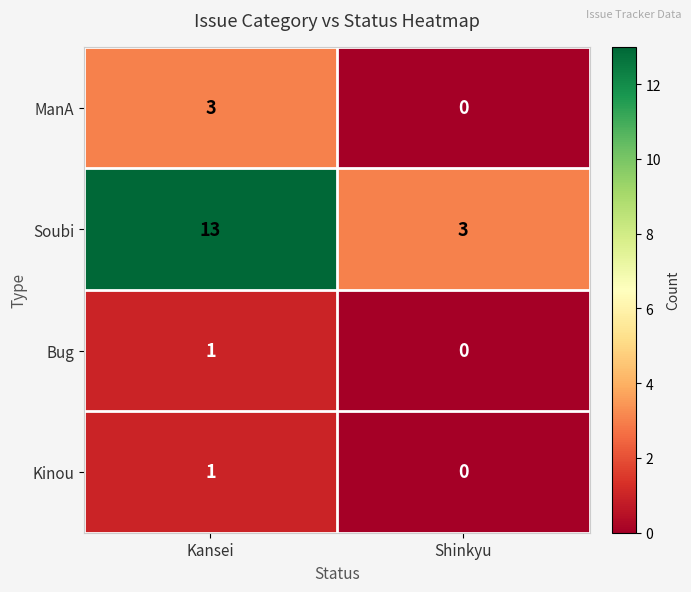

Is it true that Kinou equals 0 at Shinkyu?

True